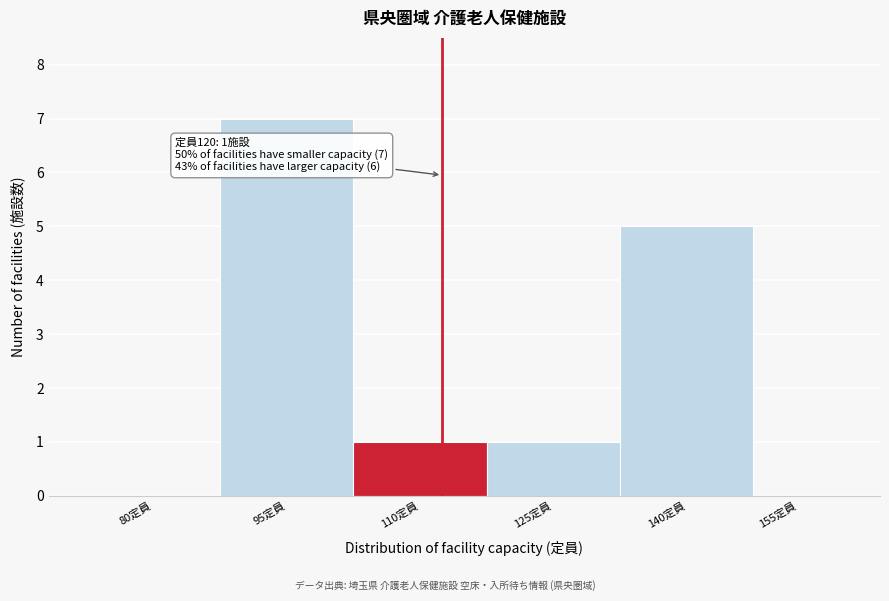

Reading left to right, extract all data points from this chart.

80定員=0	95定員=7	110定員=1	125定員=1	140定員=5	155定員=0